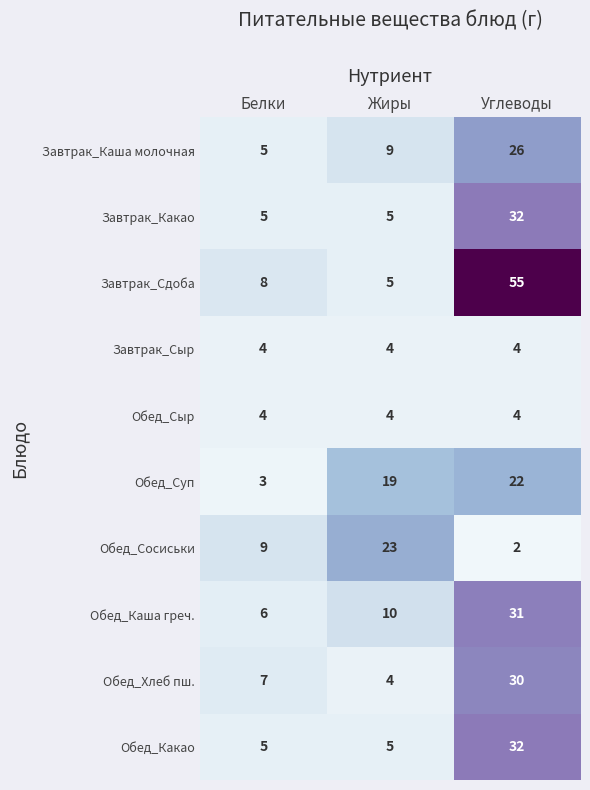

Reading right to left, extract all data points from this chart.

Завтрак_Каша молочная: Углеводы=26	Жиры=9	Белки=5
Завтрак_Какао: Углеводы=32	Жиры=5	Белки=5
Завтрак_Сдоба: Углеводы=55	Жиры=5	Белки=8
Завтрак_Сыр: Углеводы=4	Жиры=4	Белки=4
Обед_Сыр: Углеводы=4	Жиры=4	Белки=4
Обед_Суп: Углеводы=22	Жиры=19	Белки=3
Обед_Сосиськи: Углеводы=2	Жиры=23	Белки=9
Обед_Каша греч.: Углеводы=31	Жиры=10	Белки=6
Обед_Хлеб пш.: Углеводы=30	Жиры=4	Белки=7
Обед_Какао: Углеводы=32	Жиры=5	Белки=5